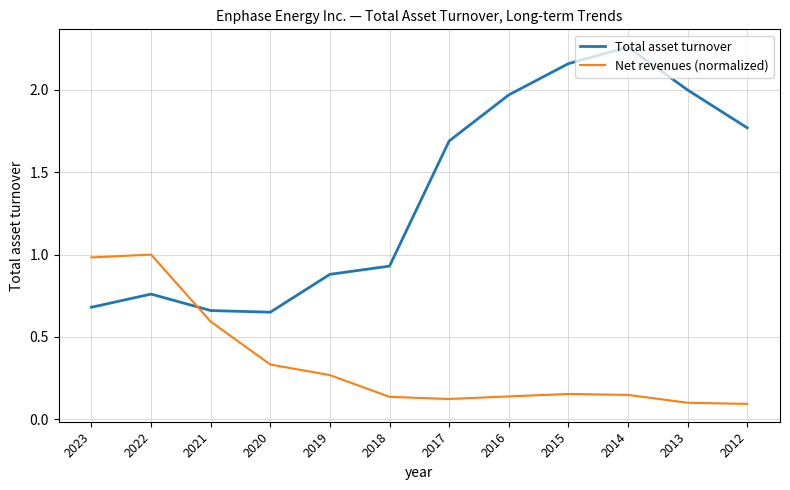

At which category does the chart reach its peak across all series?

2014